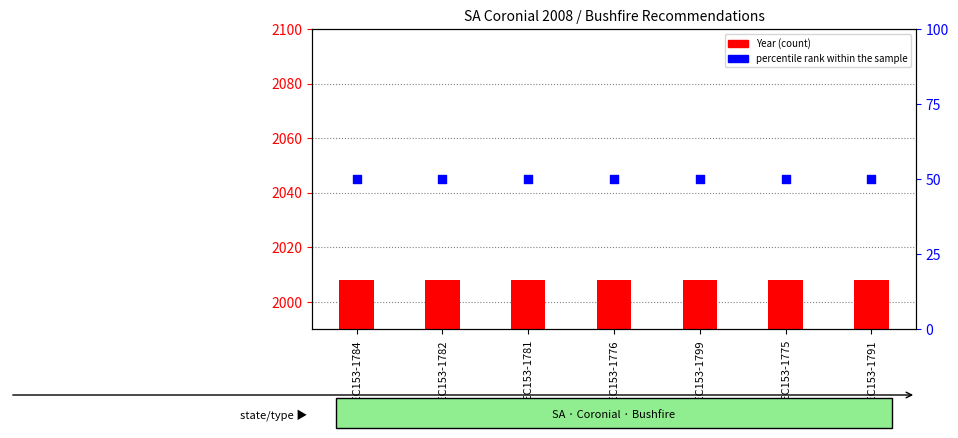

Which series has the largest total across all categories?

Year